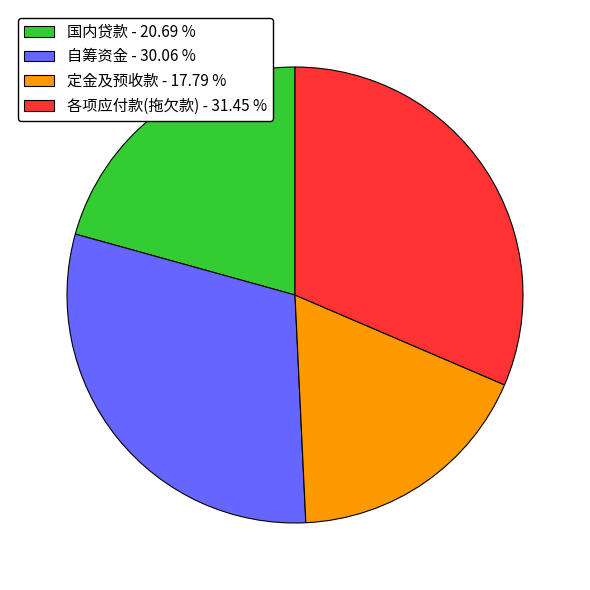

Is there a majority slice in this chart?

No